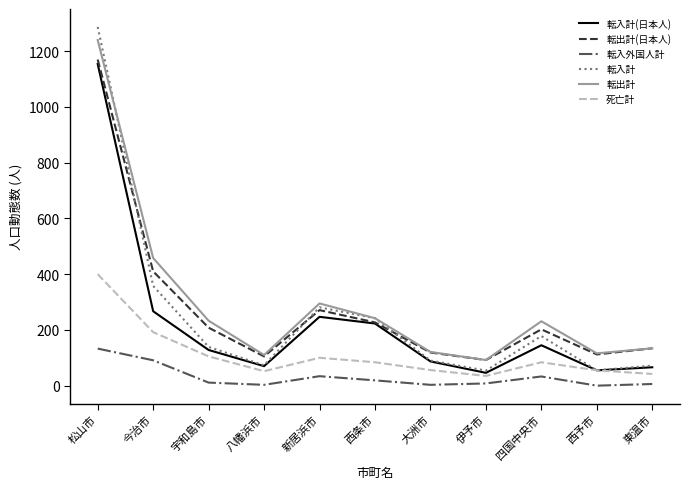

Which category has the highest value across all series?

松山市